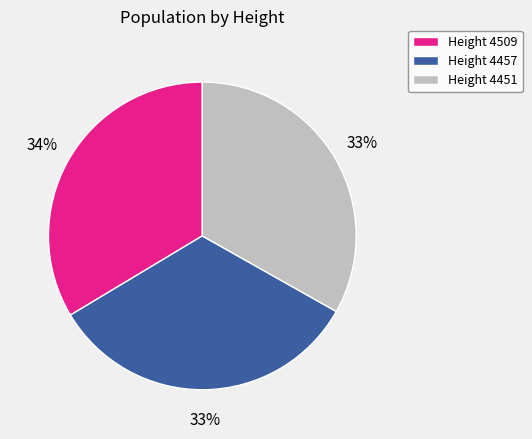

Combined, do Height 4509 and Height 4457 account for over 50%?

Yes